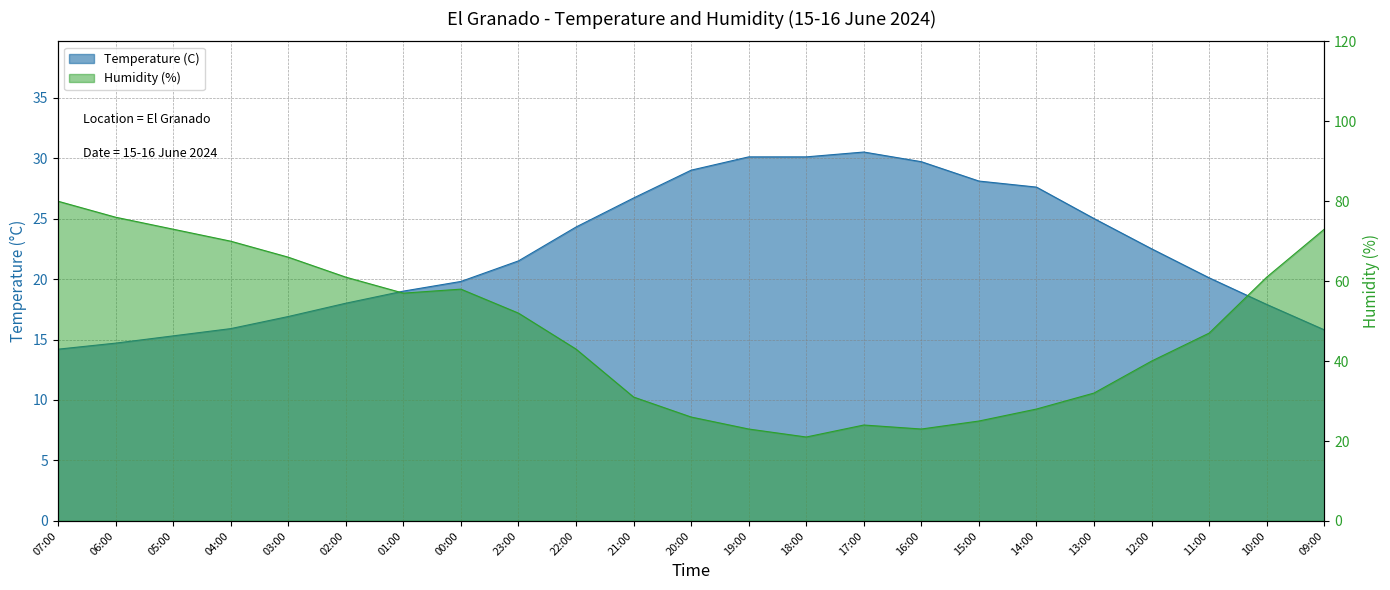

At which category does Temperature (C) reach its first local peak?

17:00